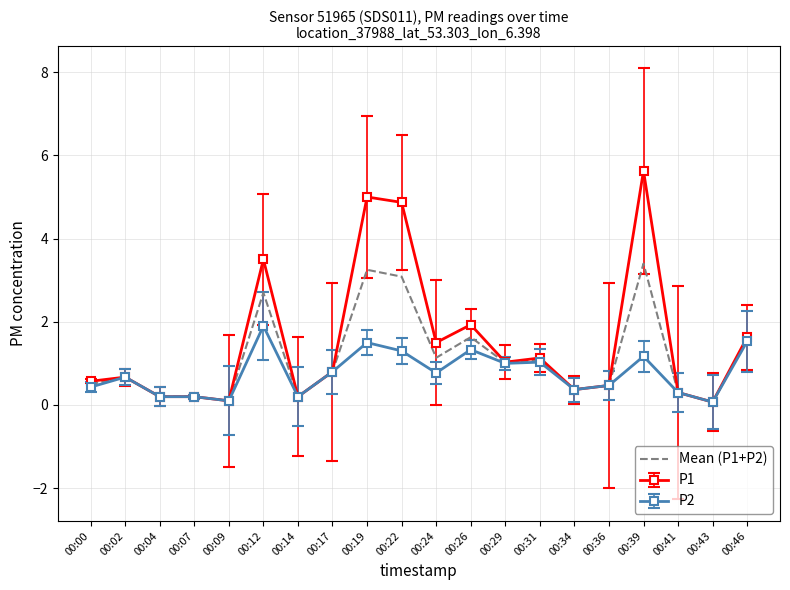

True or false: P2 has a value of 0.8 at 00:17.

True